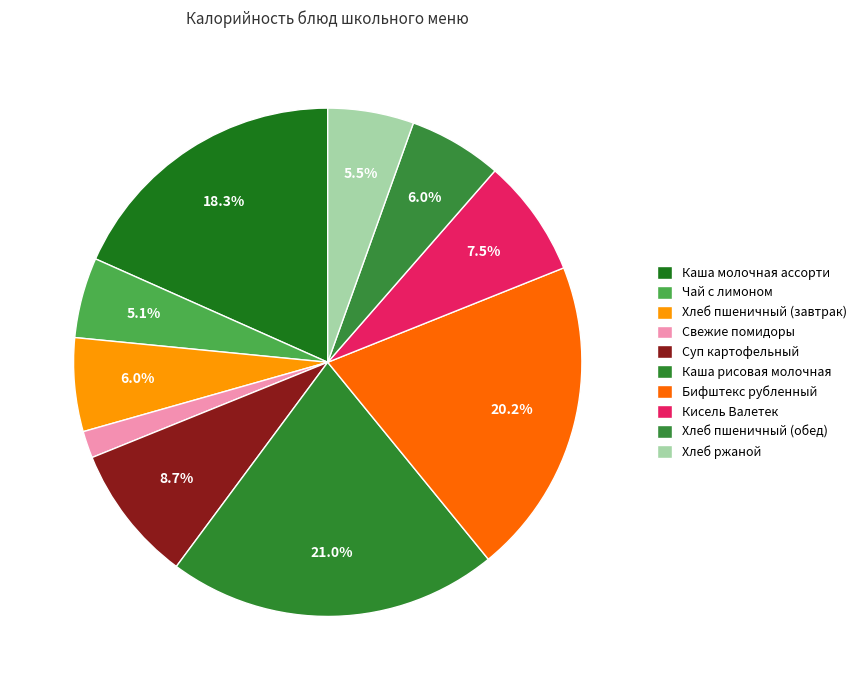

Is the sum of Хлеб ржаной and Бифштекс рубленный greater than half?

No